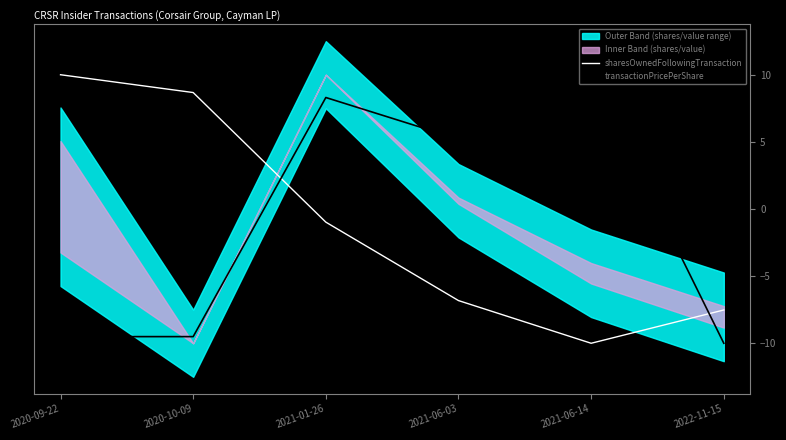

Rank the categories by sharesOwnedFollowingTransaction value from highest to lowest.

2020-09-22, 2020-10-09, 2021-01-26, 2021-06-03, 2022-11-15, 2021-06-14